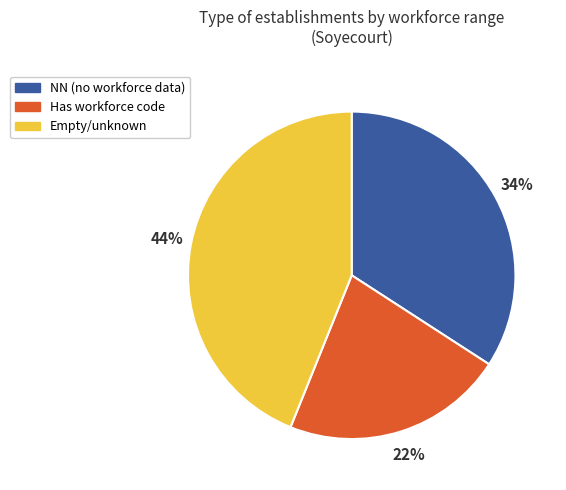

To the nearest percent, what is the difference between the largest and smallest slice percentages?

22%